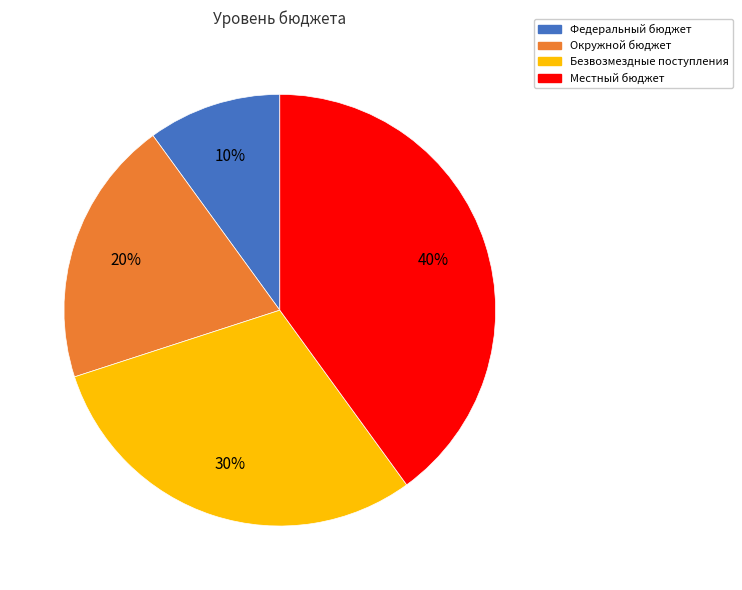

To the nearest percent, what is the average slice percentage?

25%